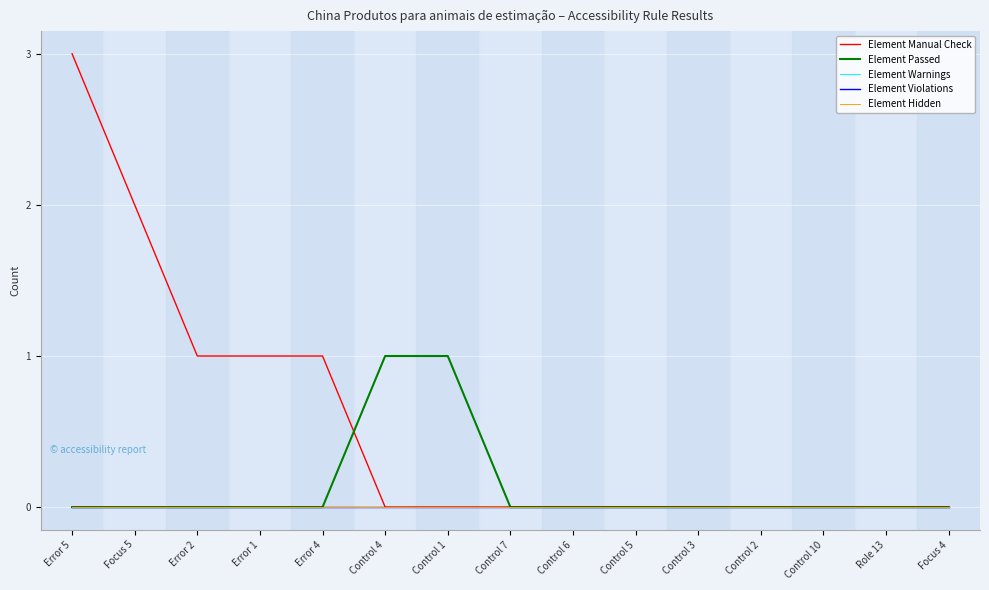

Reading left to right, extract all data points from this chart.

Element Manual Check: Error 5=3	Focus 5=2	Error 2=1	Error 1=1	Error 4=1	Control 4=0	Control 1=0	Control 7=0	Control 6=0	Control 5=0	Control 3=0	Control 2=0	Control 10=0	Role 13=0	Focus 4=0
Element Passed: Error 5=0	Focus 5=0	Error 2=0	Error 1=0	Error 4=0	Control 4=1	Control 1=1	Control 7=0	Control 6=0	Control 5=0	Control 3=0	Control 2=0	Control 10=0	Role 13=0	Focus 4=0
Element Warnings: Error 5=0	Focus 5=0	Error 2=0	Error 1=0	Error 4=0	Control 4=0	Control 1=0	Control 7=0	Control 6=0	Control 5=0	Control 3=0	Control 2=0	Control 10=0	Role 13=0	Focus 4=0
Element Violations: Error 5=0	Focus 5=0	Error 2=0	Error 1=0	Error 4=0	Control 4=0	Control 1=0	Control 7=0	Control 6=0	Control 5=0	Control 3=0	Control 2=0	Control 10=0	Role 13=0	Focus 4=0
Element Hidden: Error 5=0	Focus 5=0	Error 2=0	Error 1=0	Error 4=0	Control 4=0	Control 1=0	Control 7=0	Control 6=0	Control 5=0	Control 3=0	Control 2=0	Control 10=0	Role 13=0	Focus 4=0